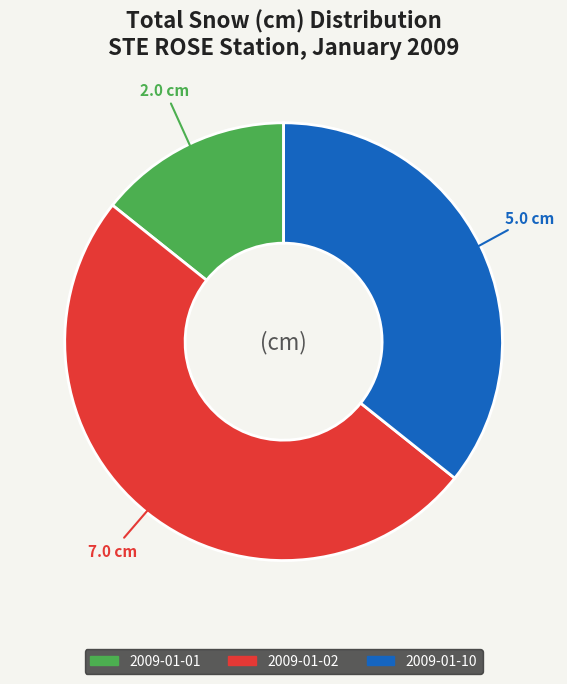

Combined, do 2009-01-01 and 2009-01-02 account for over 50%?

Yes